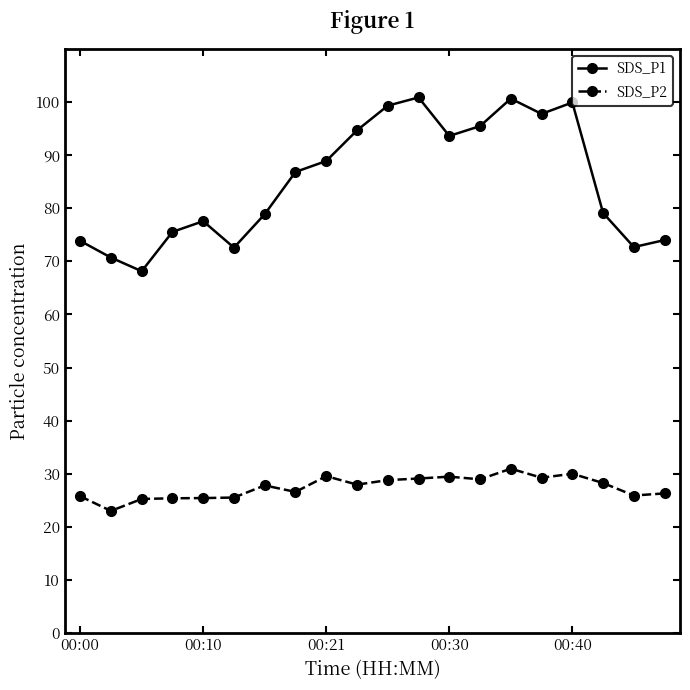

Which series has the largest total across all categories?

SDS_P1